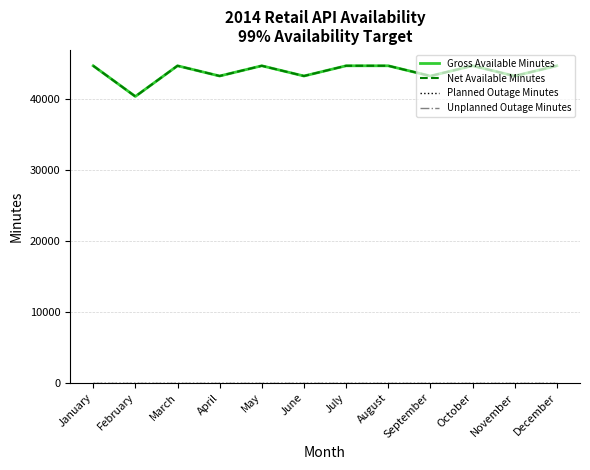

Rank the series at December from lowest to highest value.

Planned Outage Minutes, Unplanned Outage Minutes, Gross Available Minutes, Net Available Minutes